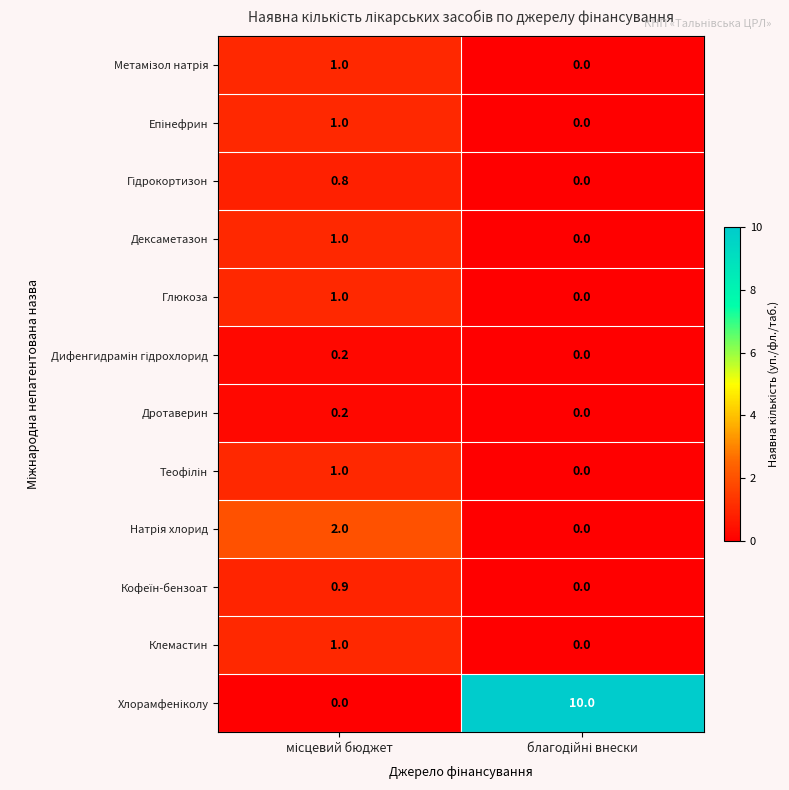

What is the average value of the Дексаметазон series?

0.5